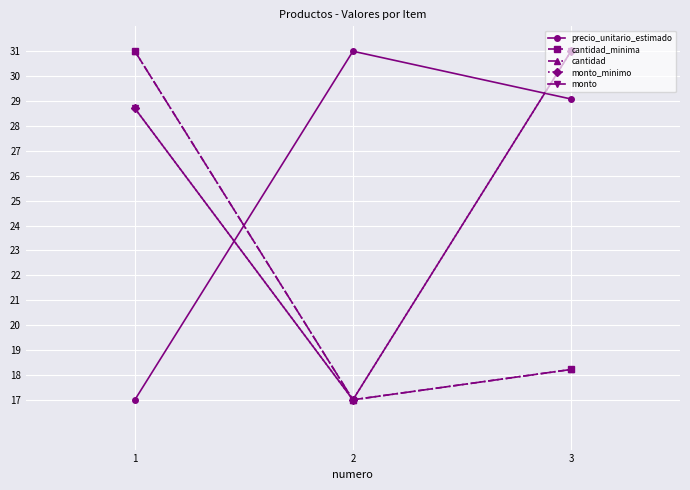

The monto_minimo series shows 17.0 at 2. True or false?

True